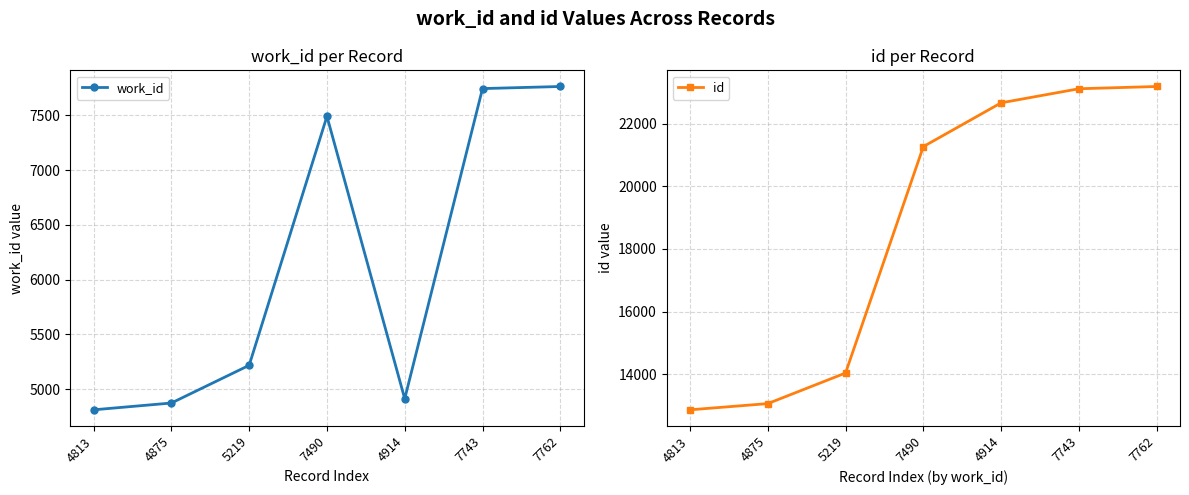

How many distinct data groups are displayed?

2